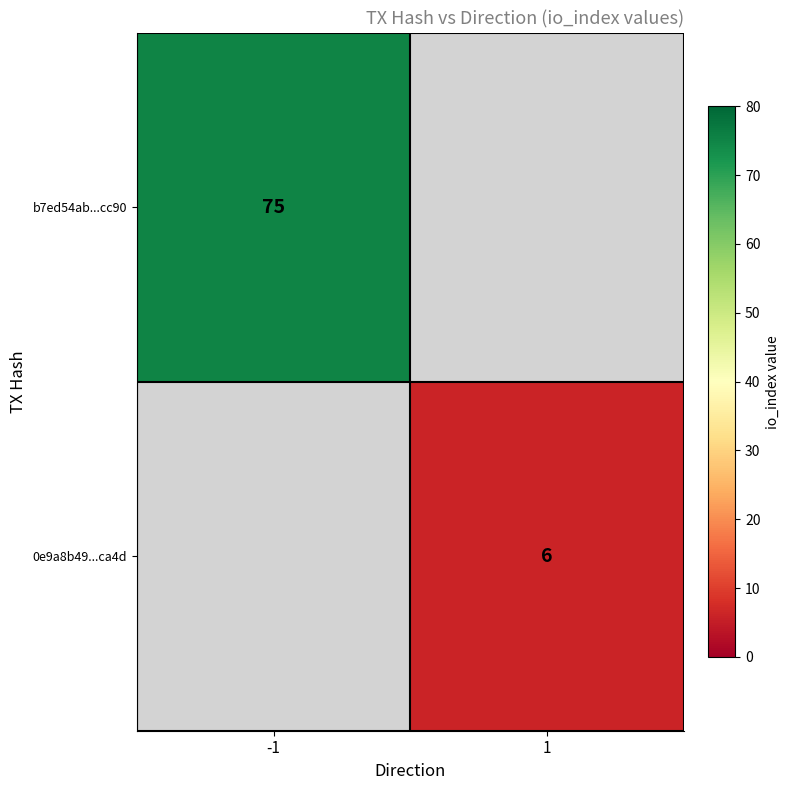

Is it true that b7ed54ab...cc90 equals 75 at -1?

True